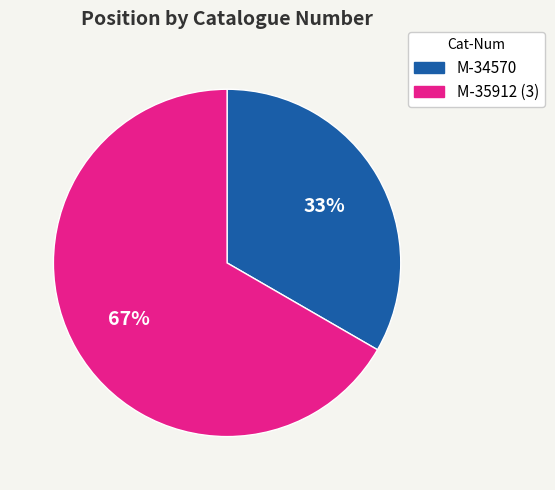

To the nearest percent, what is the average slice percentage?

50%